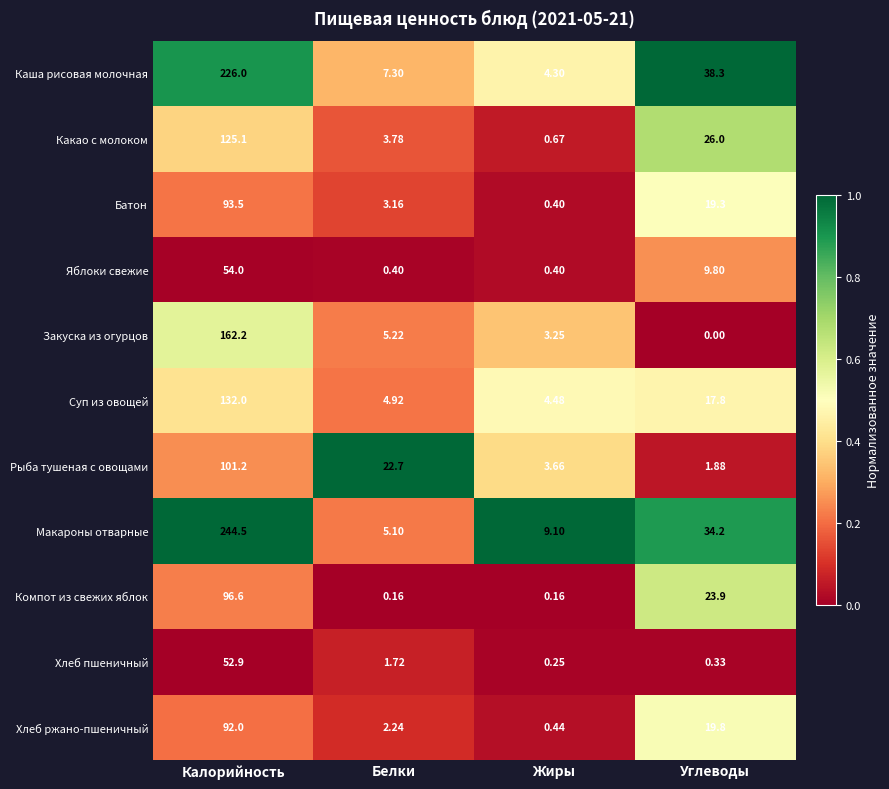

At which category is the sum across all series the highest?

Калорийность